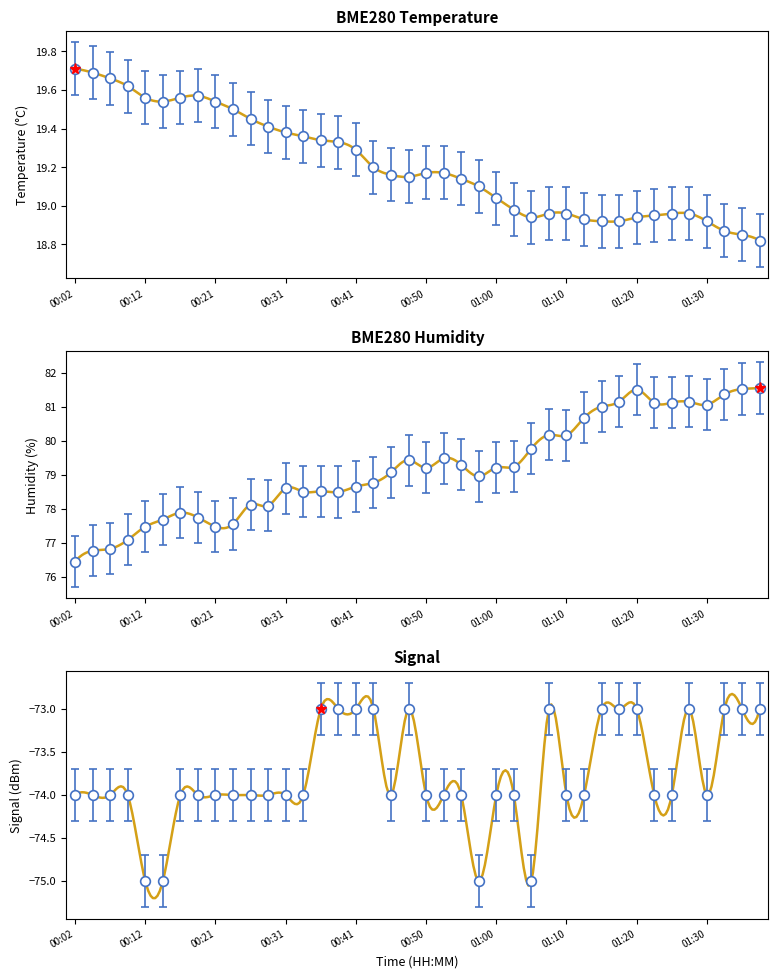

How many interior local peaks does the Signal series have?

3